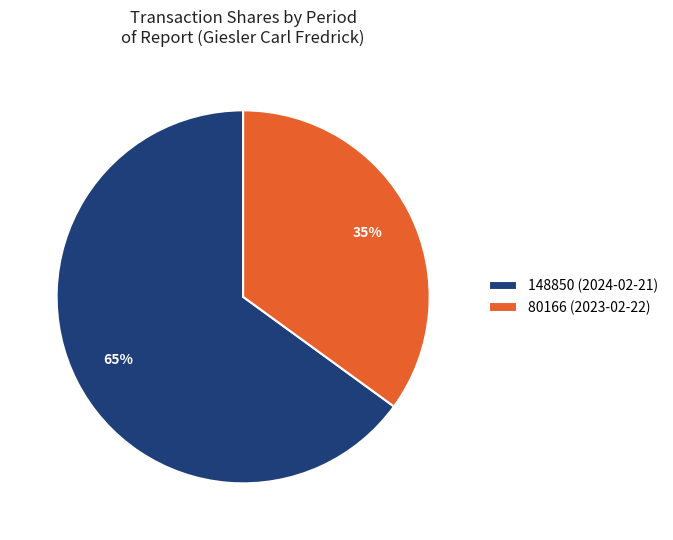

True or false: 80166 (2023-02-22) accounts for 44% of the total.

False